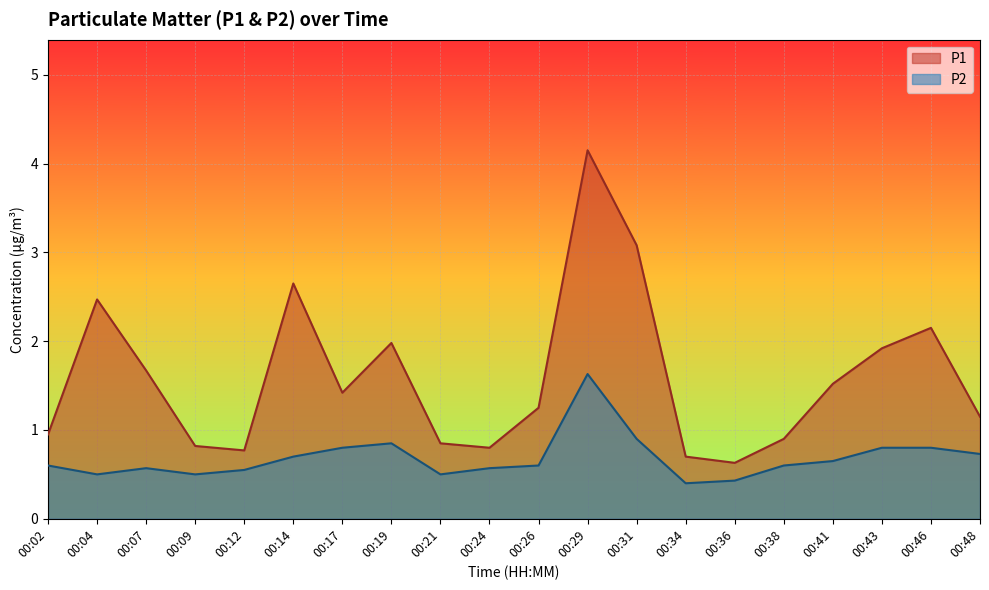

Count the number of data series in this chart.

2